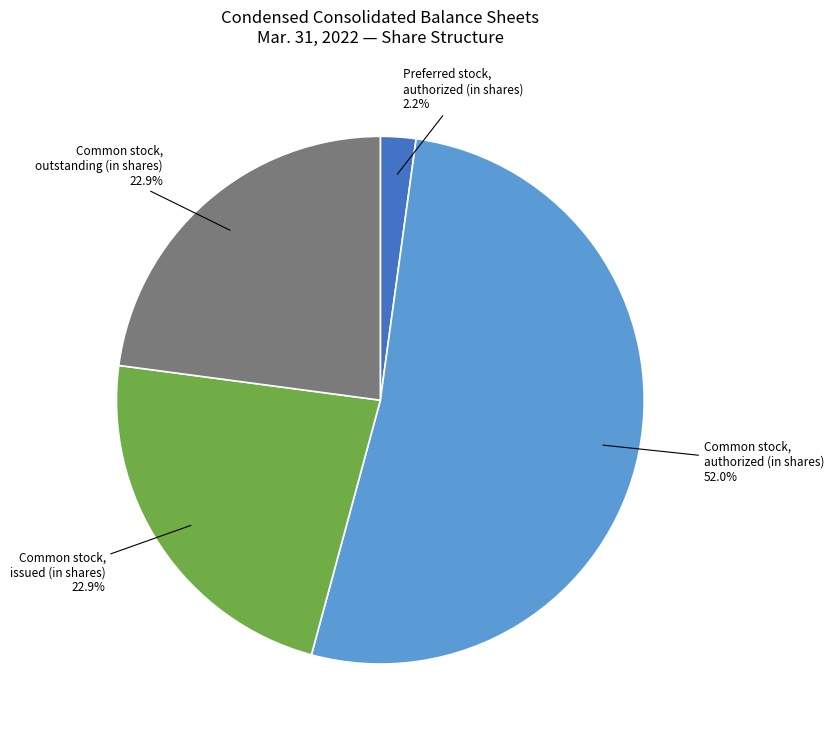

How many segments does this pie chart have?

4